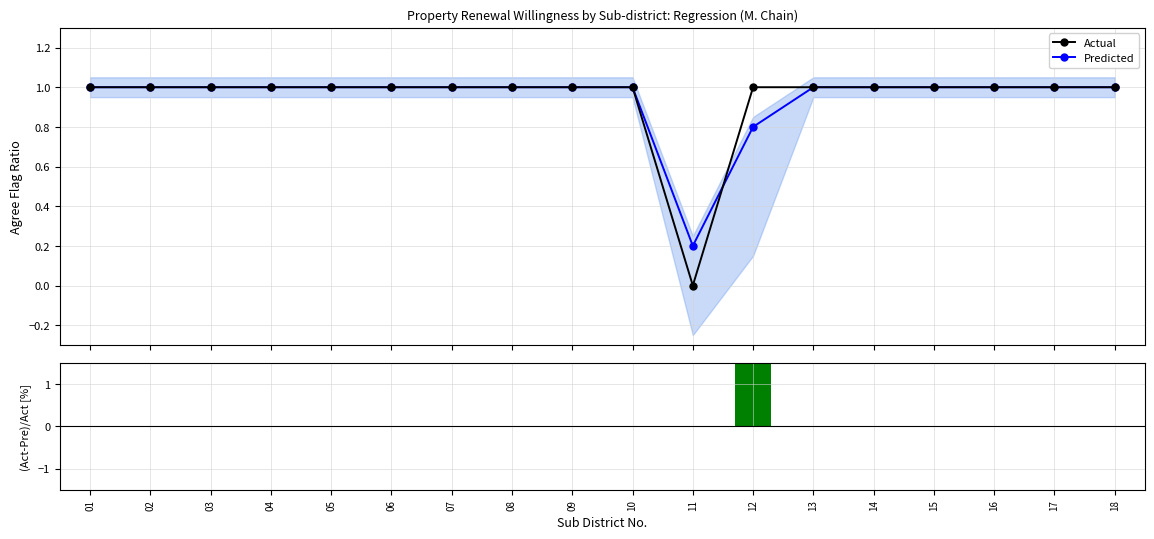

What is the lowest value of the Predicted series?

0.2